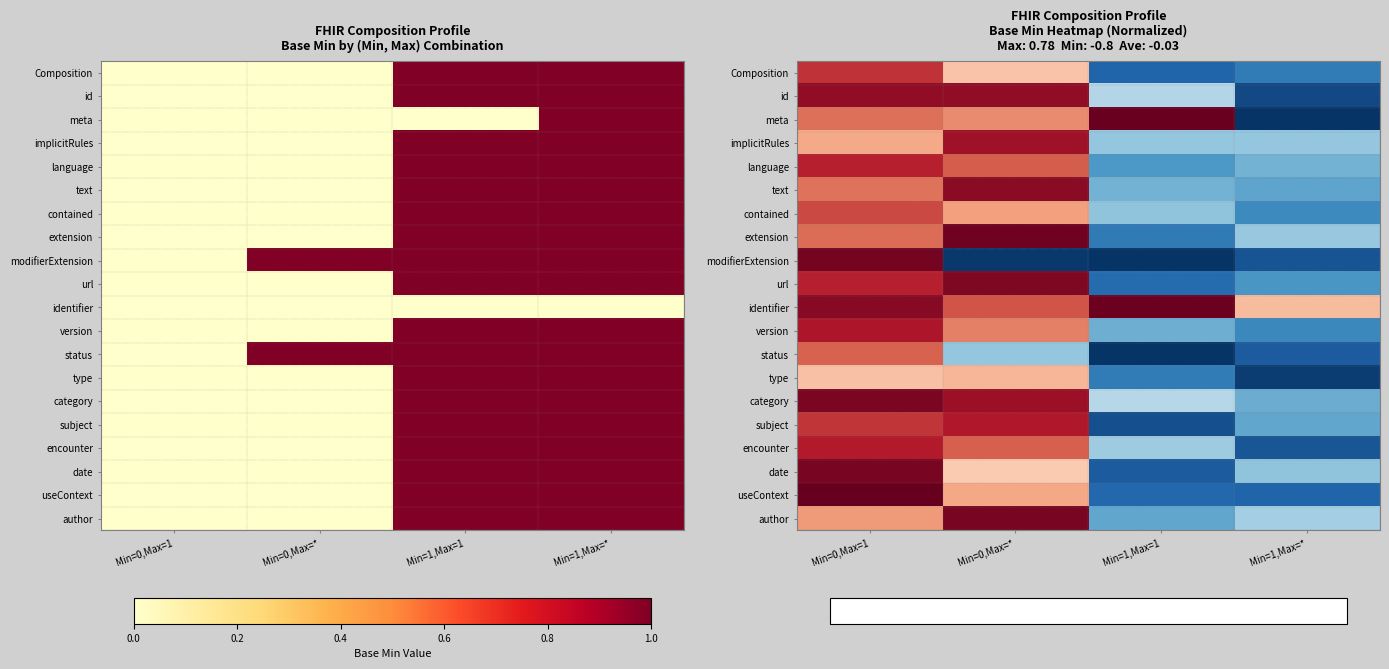

Which series changed the most between Min=1,Max=1 and Min=1,Max=*?

meta